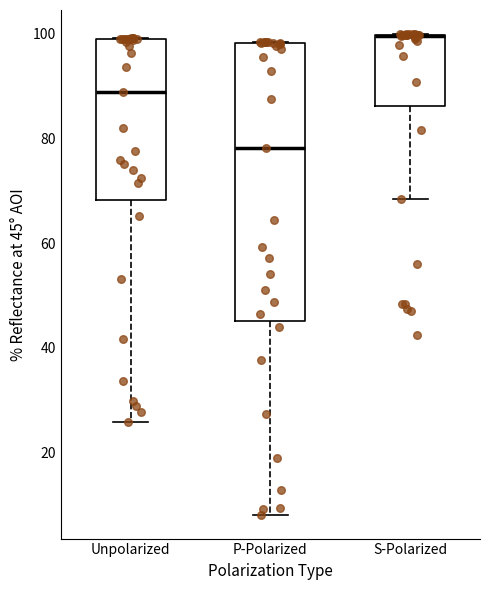

Comparing the boxes themselves (not the whiskers), which one is the tallest?

P-Polarized